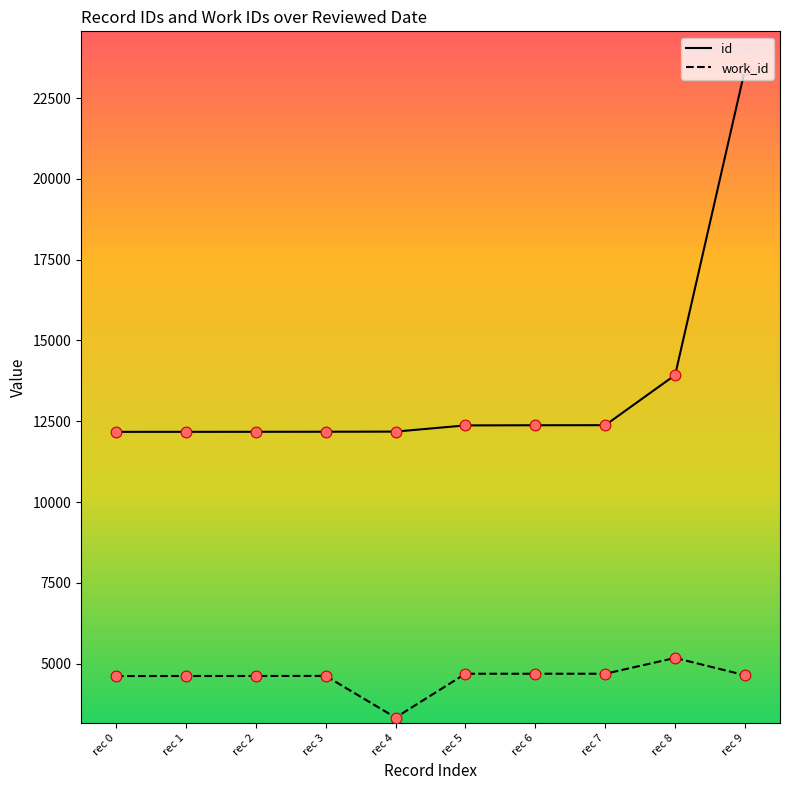

At which category is the sum across all series the highest?

rec 9